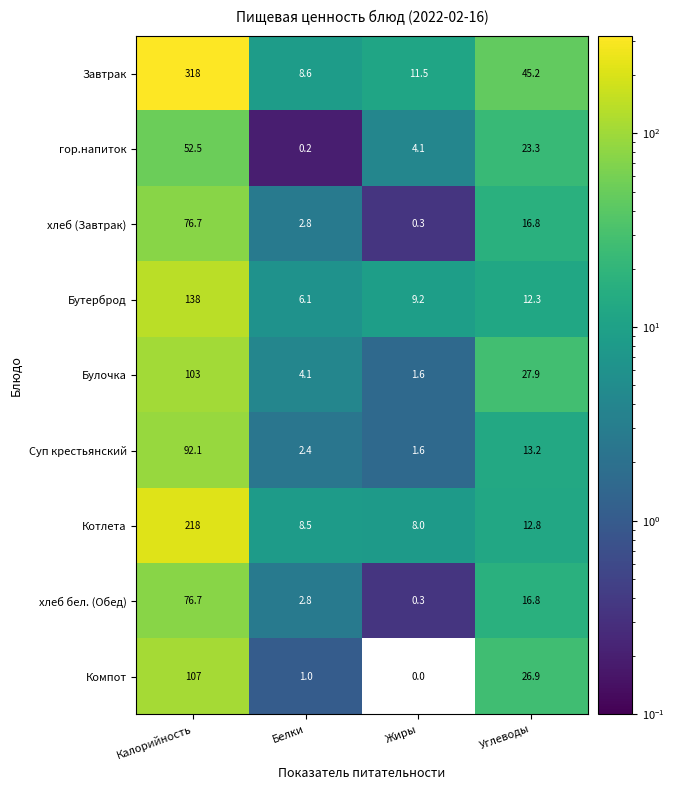

What is the difference between the second highest and second lowest values in the гор.напиток series?

19.2